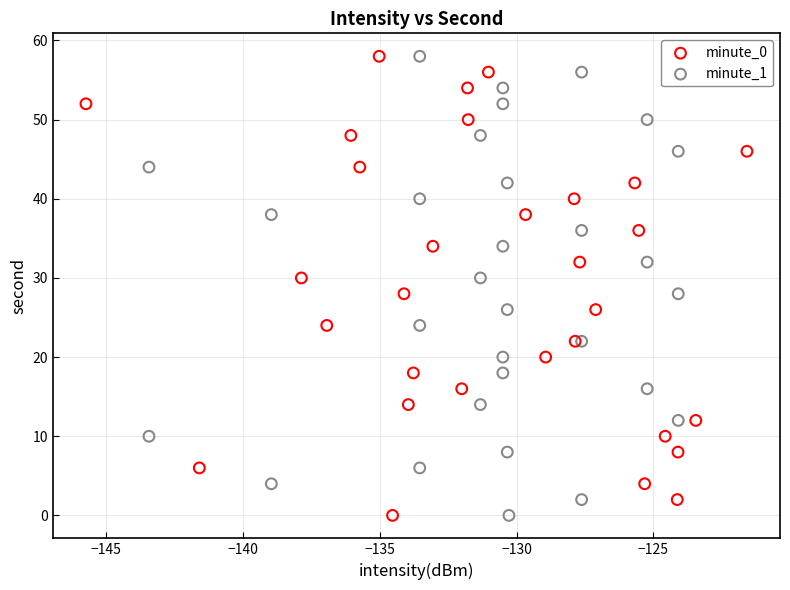

What are all the series names shown in the legend?

minute_0, minute_1